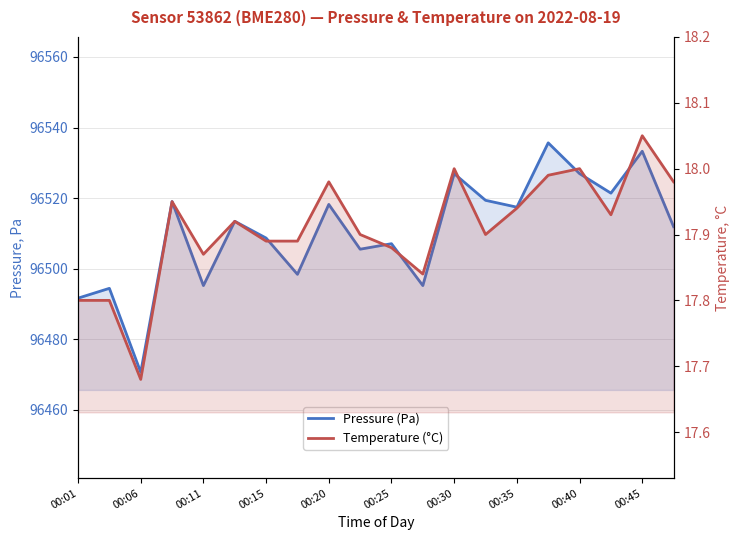

How many data points in Pressure (Pa) are above 96513?

10